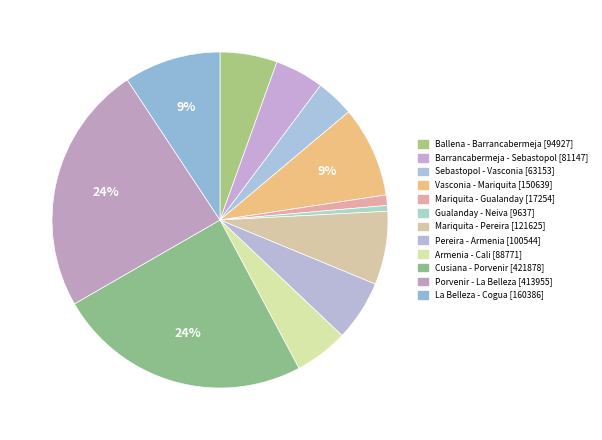

To the nearest percent, what is the average slice percentage?

8%